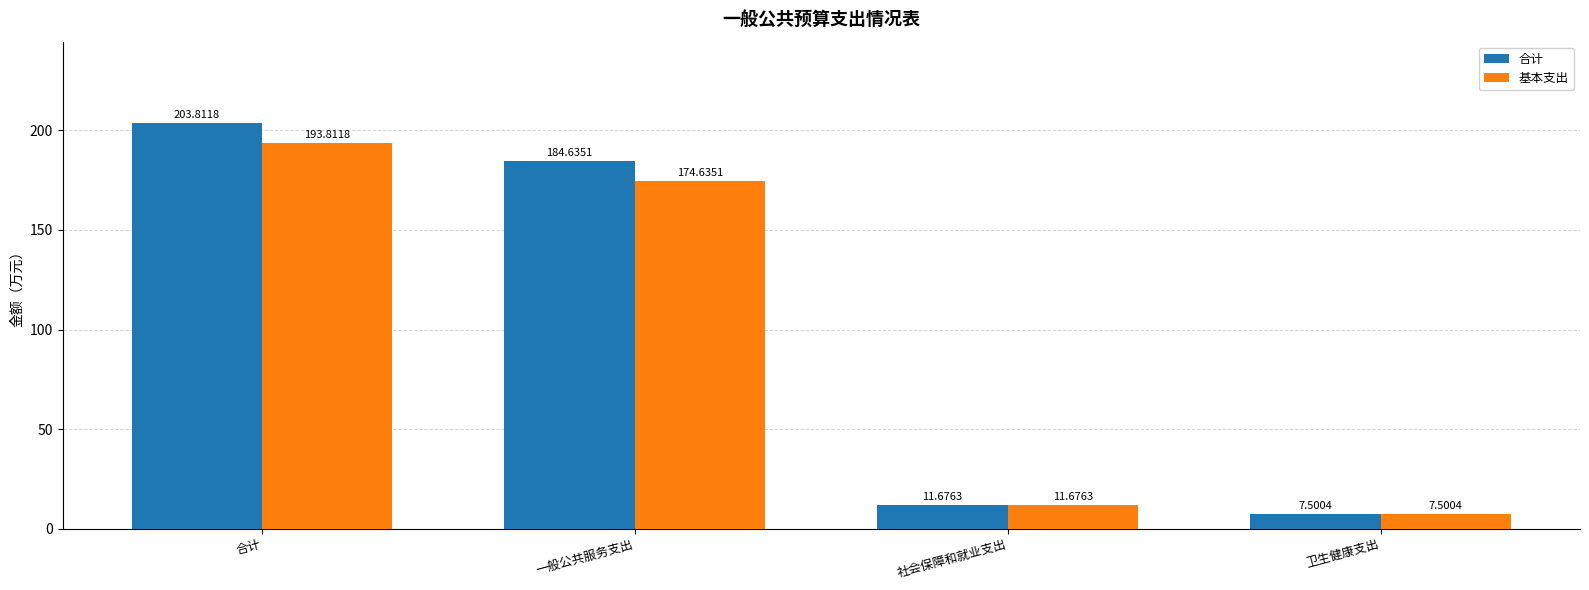

Which series has the widest spread of values?

合计